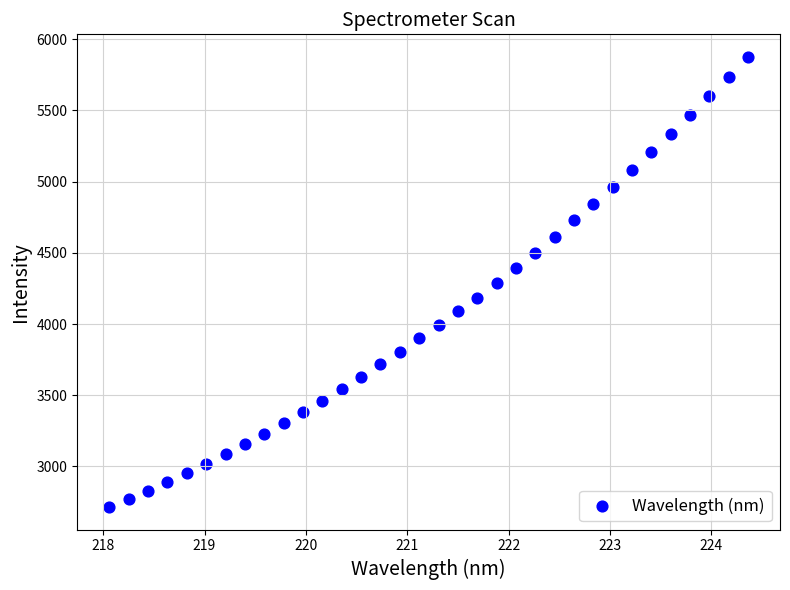

What is the range of X values (max minus min)?

6.3